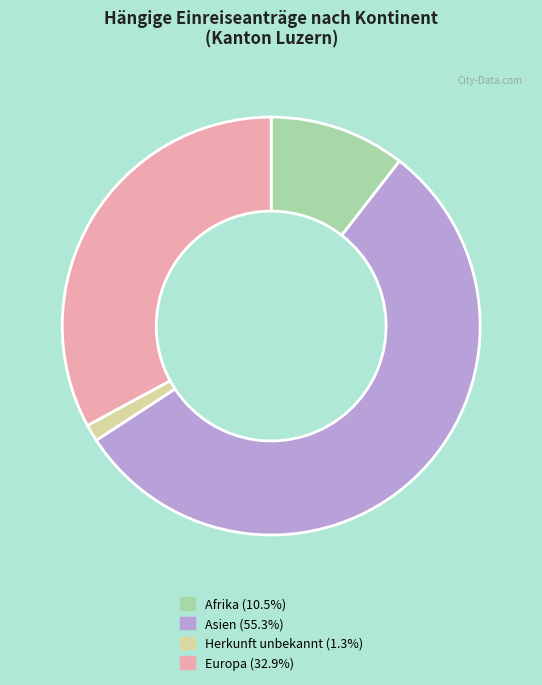

Is the sum of Herkunft unbekannt (1.3%) and Europa (32.9%) greater than half?

No